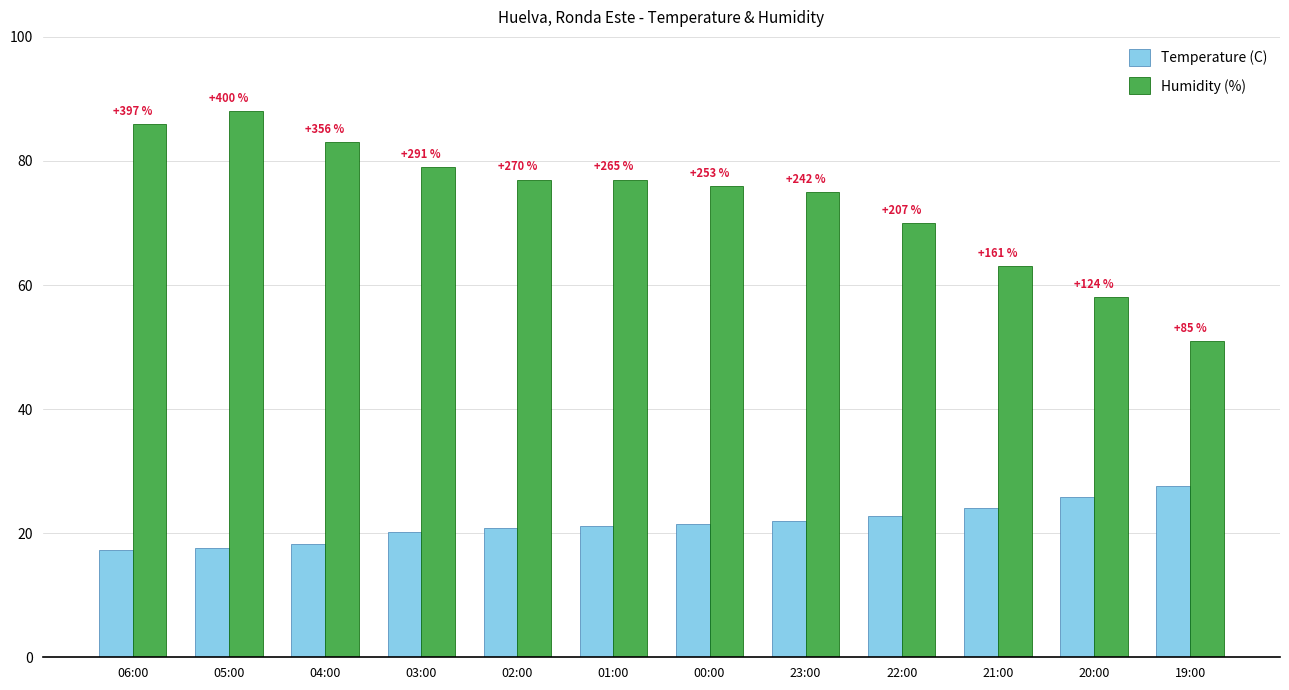

What is the label of the 9th bar from the left?

22:00